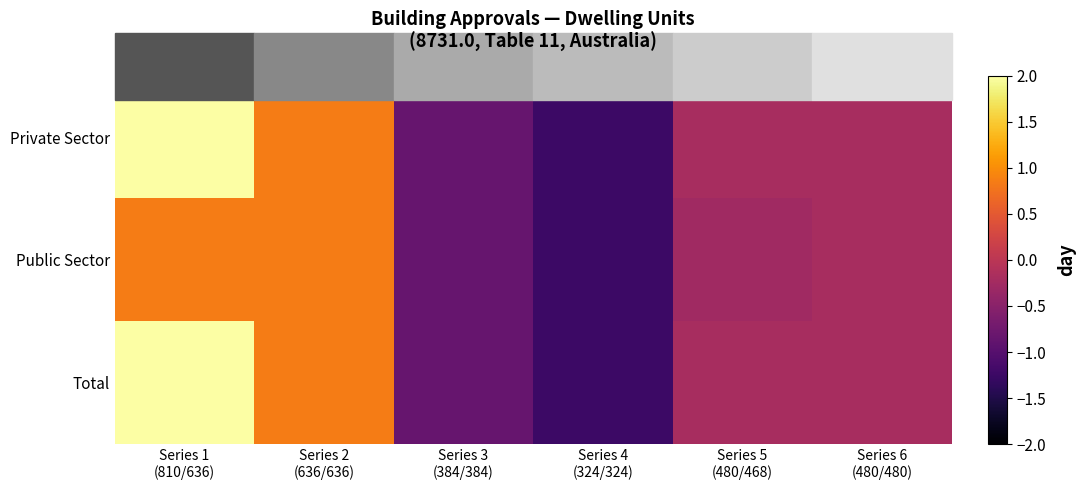

How many categories are shown in the chart?

6